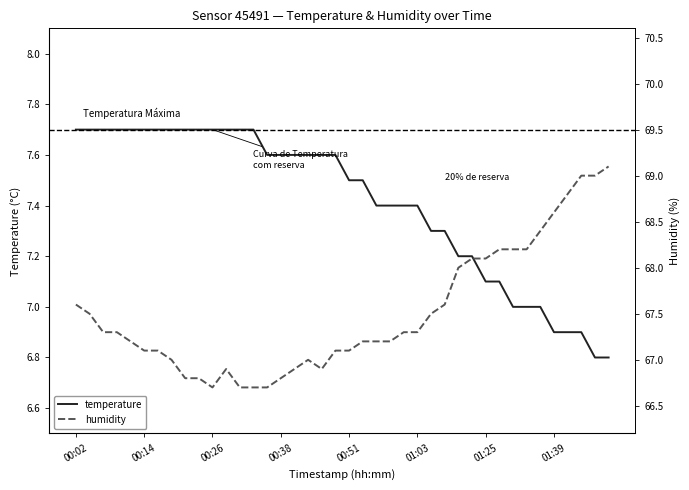

Which series has the largest range (max minus min)?

humidity